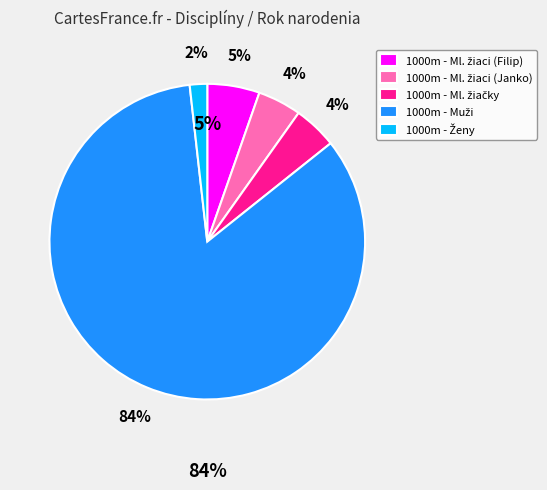

How many slices are in this pie chart?

5